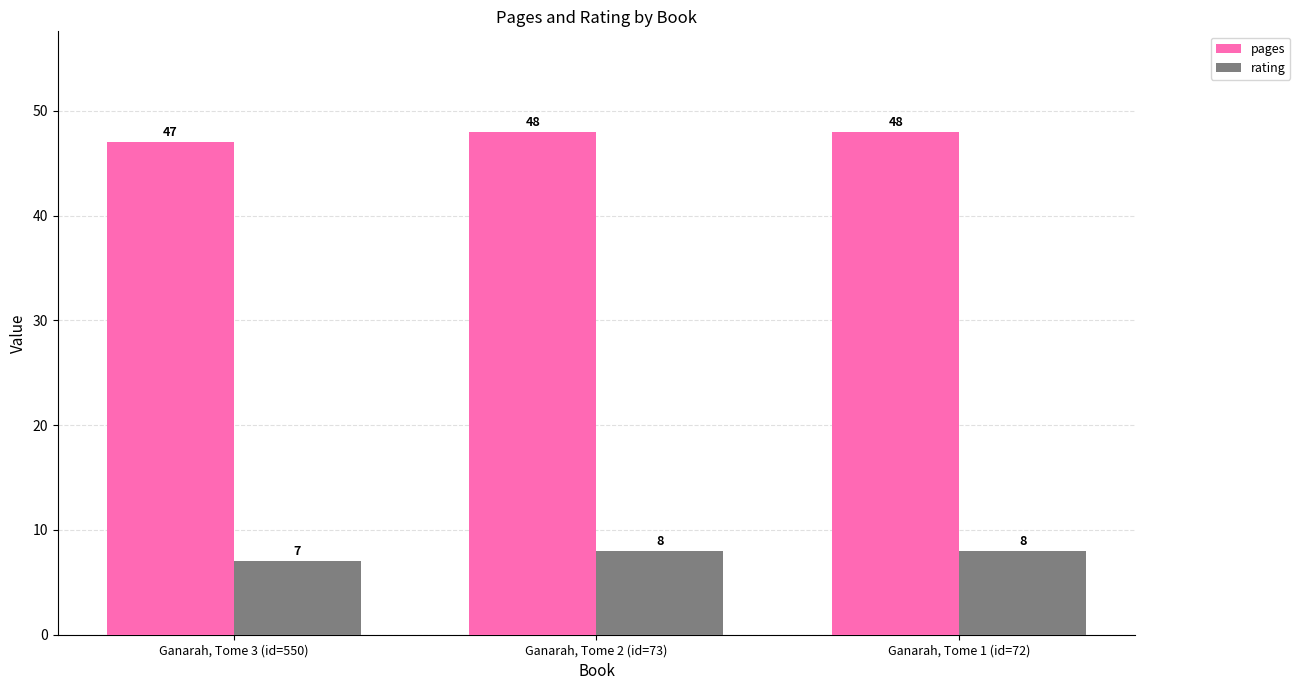

Does the chart contain stacked bars?

No